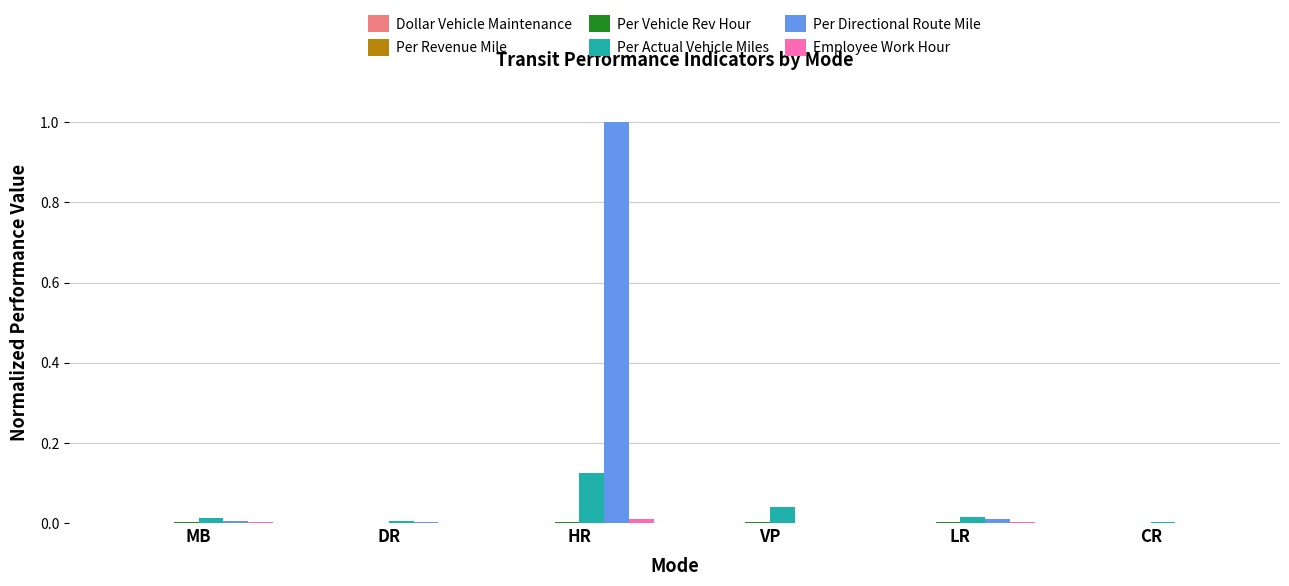

Which series changed the most between HR and LR?

Per Directional Route Mile